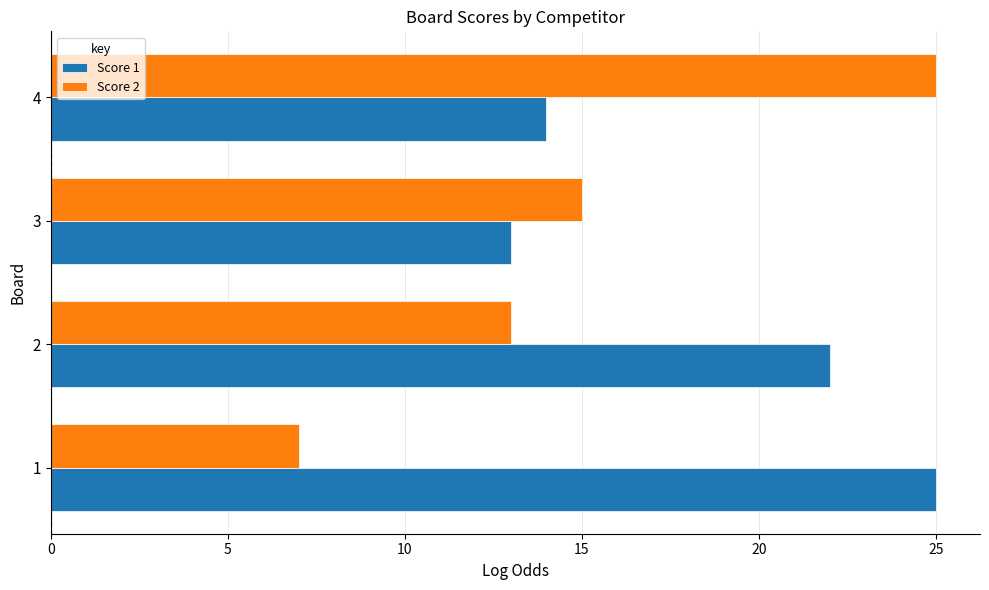

At which category is the sum across all series the highest?

4